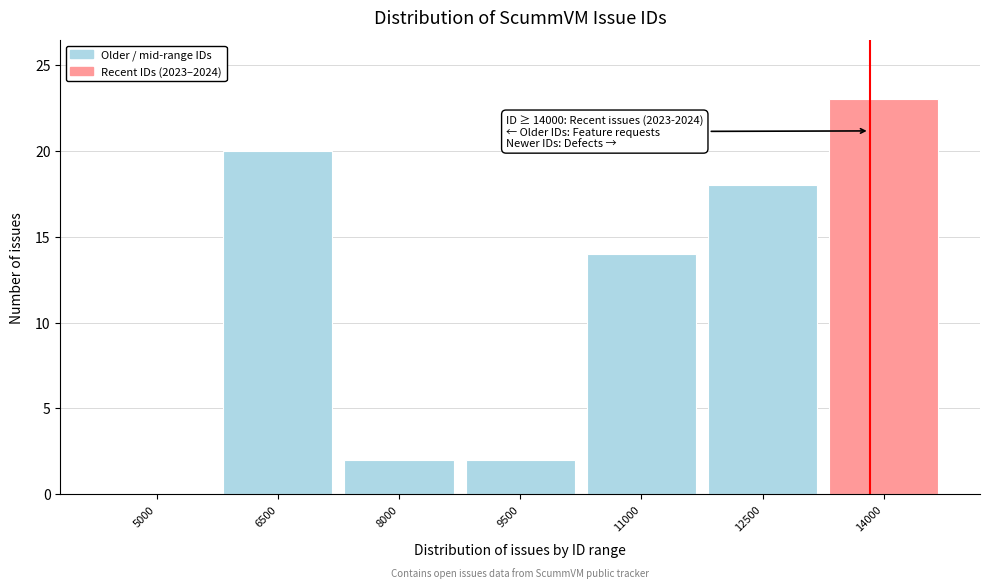

Reading left to right, transcribe all the data shown in this chart.

5000=0	6500=20	8000=2	9500=2	11000=14	12500=18	14000=23